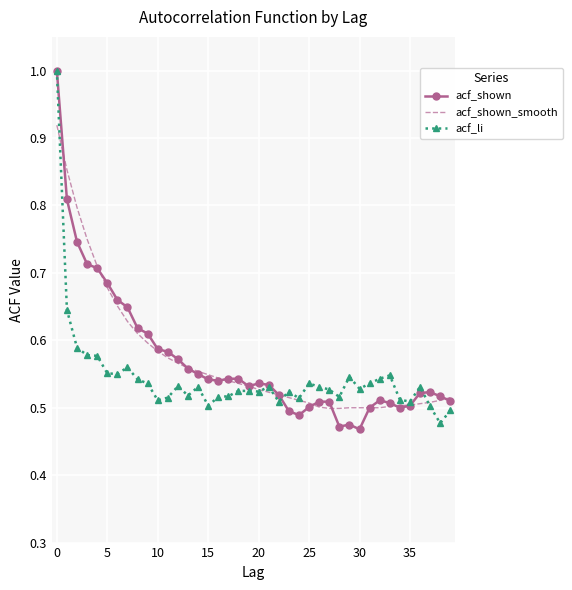

What is the highest value of the acf_li series?

1.0